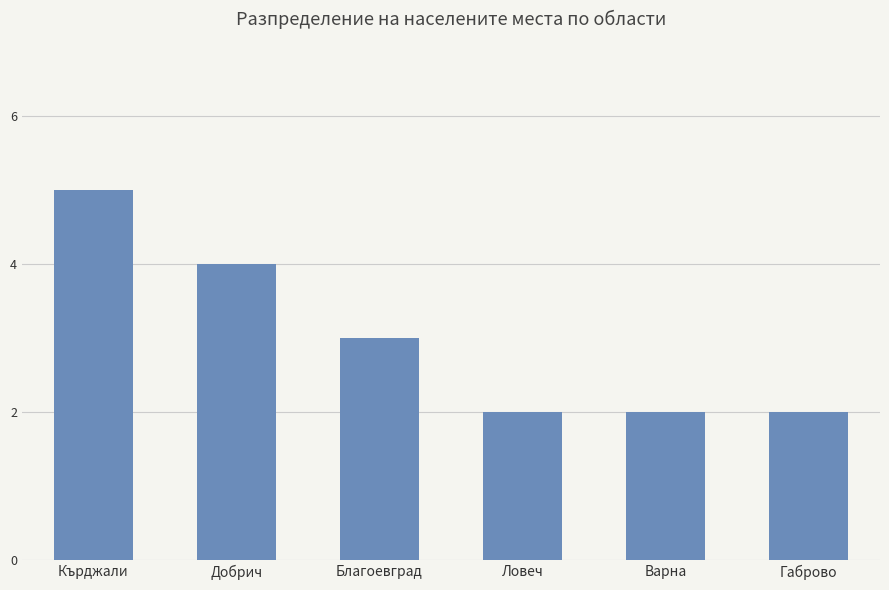

What is the ratio of the value at Кърджали to the value at Варна?

2.5